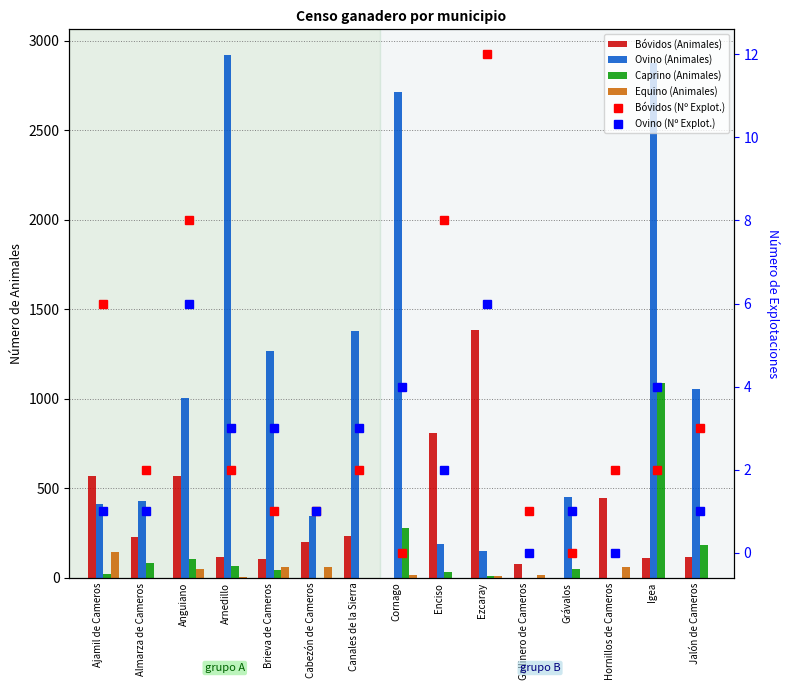

Between Hornillos de Cameros and Jalón de Cameros, which is larger?

Hornillos de Cameros